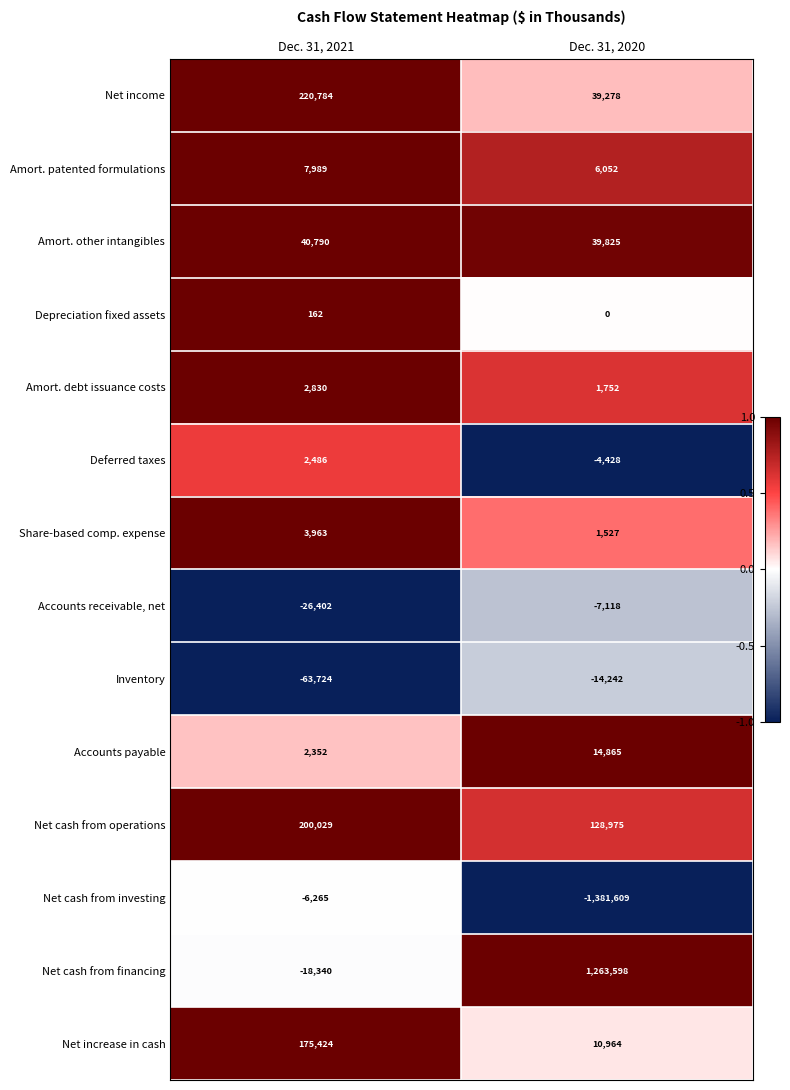

Where is Inventory nearest to the value -38983?

Dec. 31, 2021